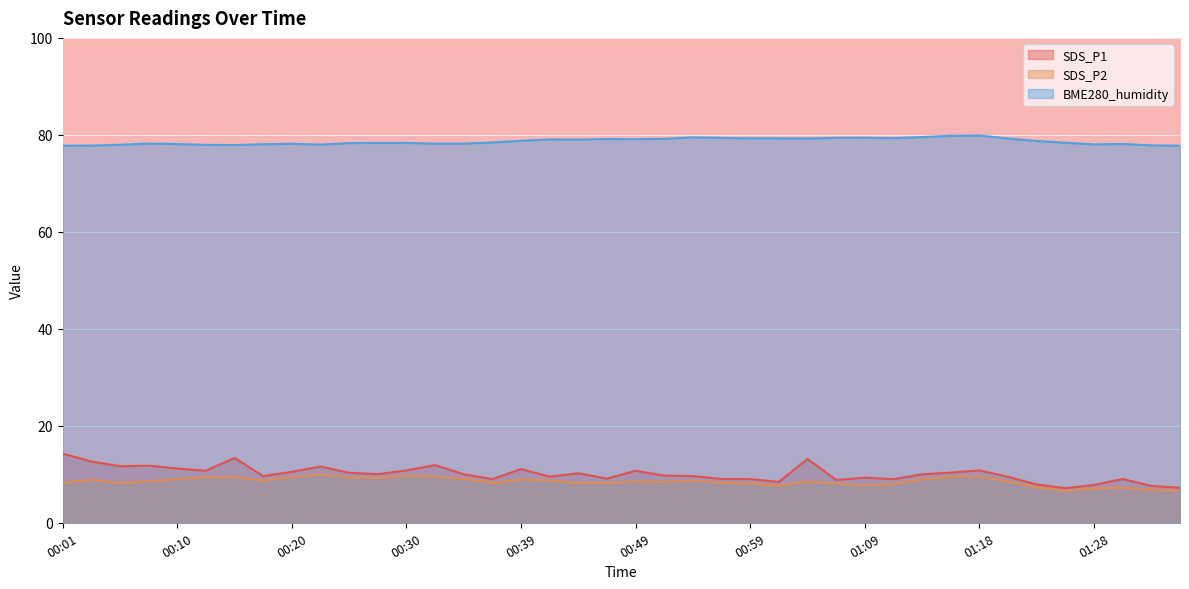

Between 01:09 and 00:25, which is larger?

00:25